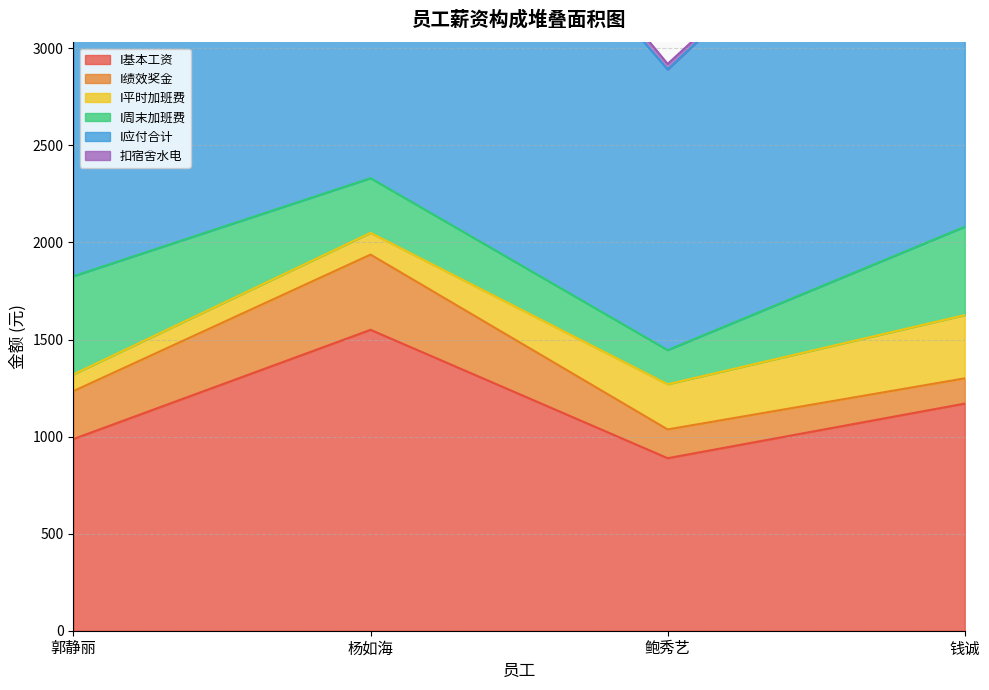

What is the average value of the I绩效奖金 series?

228.1